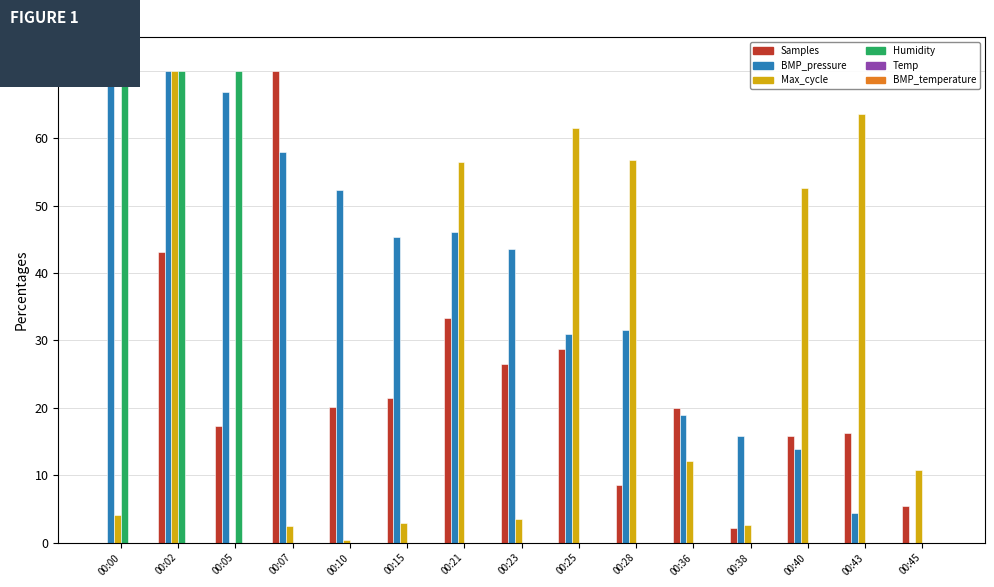

Between 00:05 and 00:40, which series saw the biggest shift?

Humidity